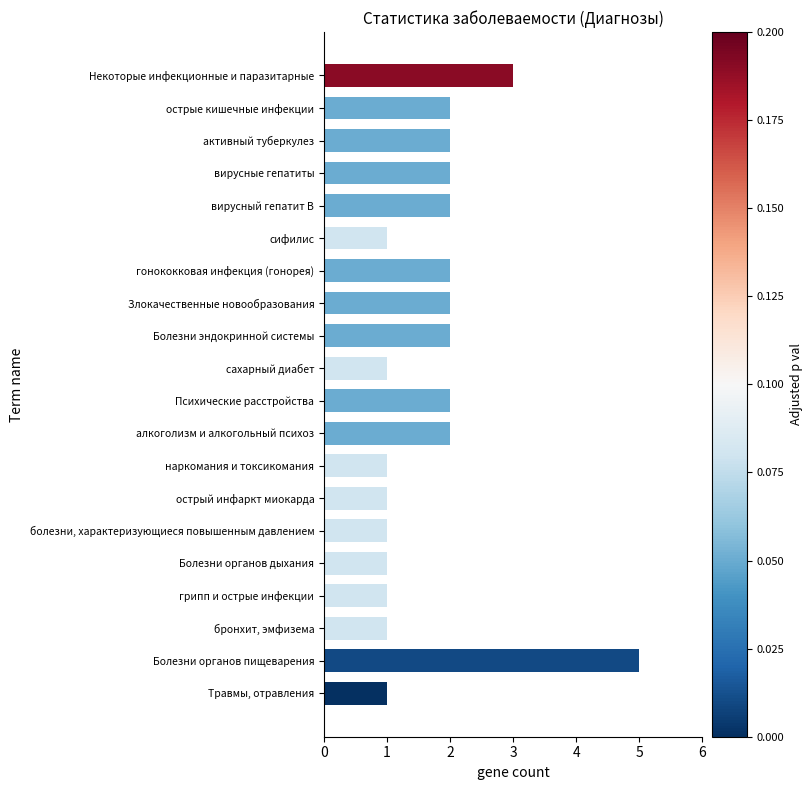

What is the smallest value displayed?

1